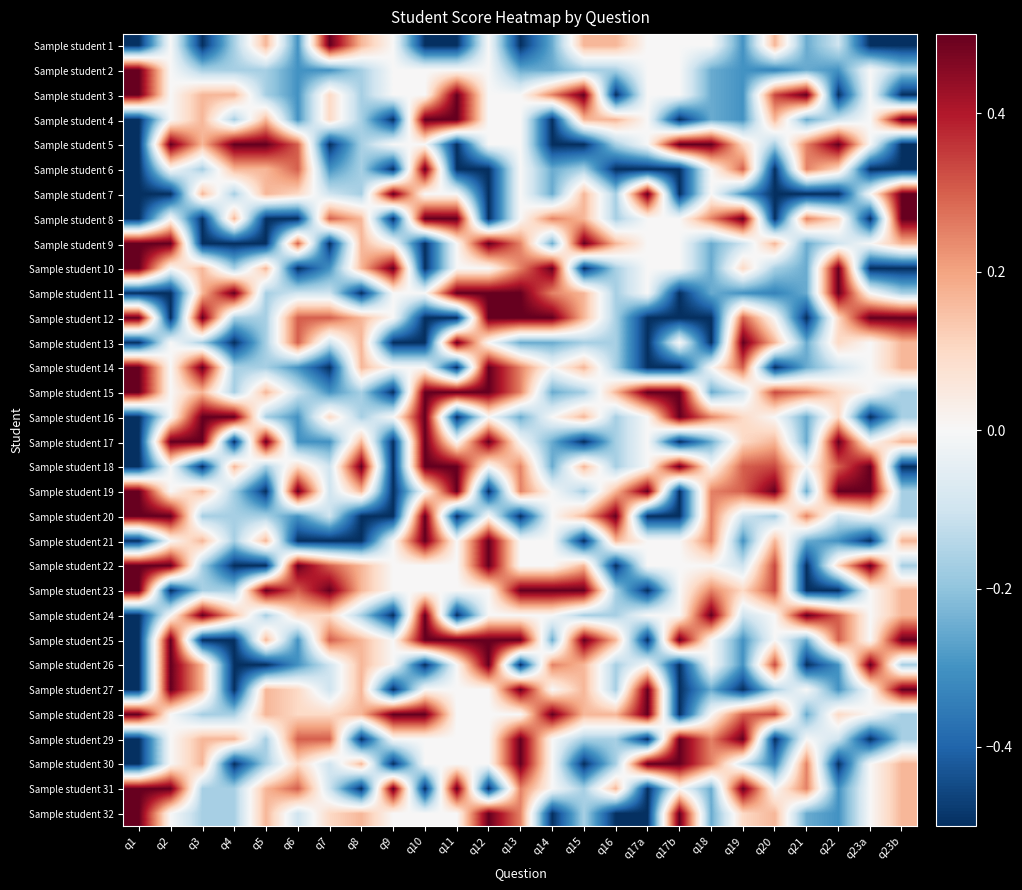

Rank the series by their maximum value, from highest to lowest.

Sample student 1, Sample student 2, Sample student 3, Sample student 4, Sample student 5, Sample student 6, Sample student 7, Sample student 8, Sample student 9, Sample student 10, Sample student 11, Sample student 12, Sample student 13, Sample student 14, Sample student 15, Sample student 16, Sample student 17, Sample student 18, Sample student 19, Sample student 20, Sample student 21, Sample student 22, Sample student 23, Sample student 24, Sample student 25, Sample student 26, Sample student 27, Sample student 28, Sample student 29, Sample student 30, Sample student 31, Sample student 32